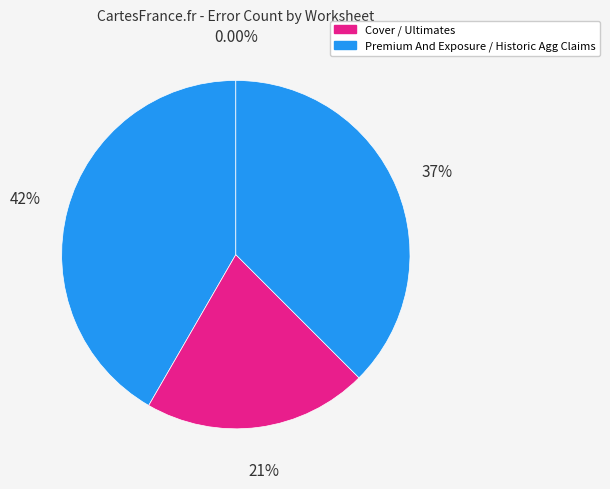

To the nearest percent, what is the difference between the largest and smallest slice percentages?

42%